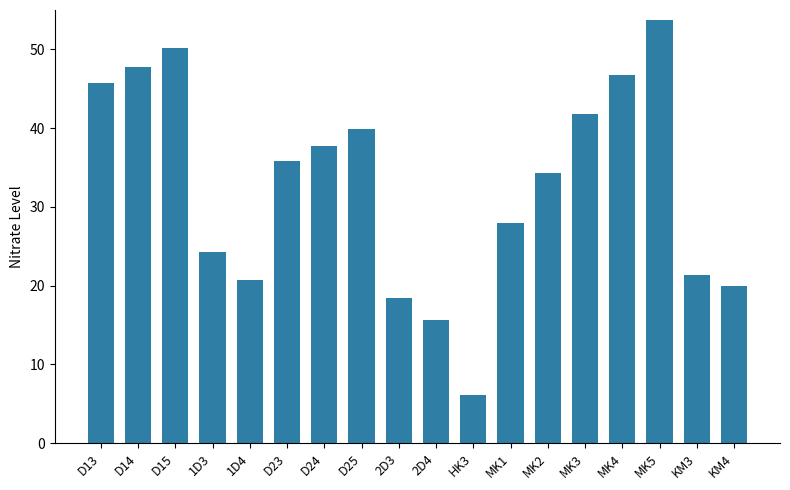

What is the average value?

32.7